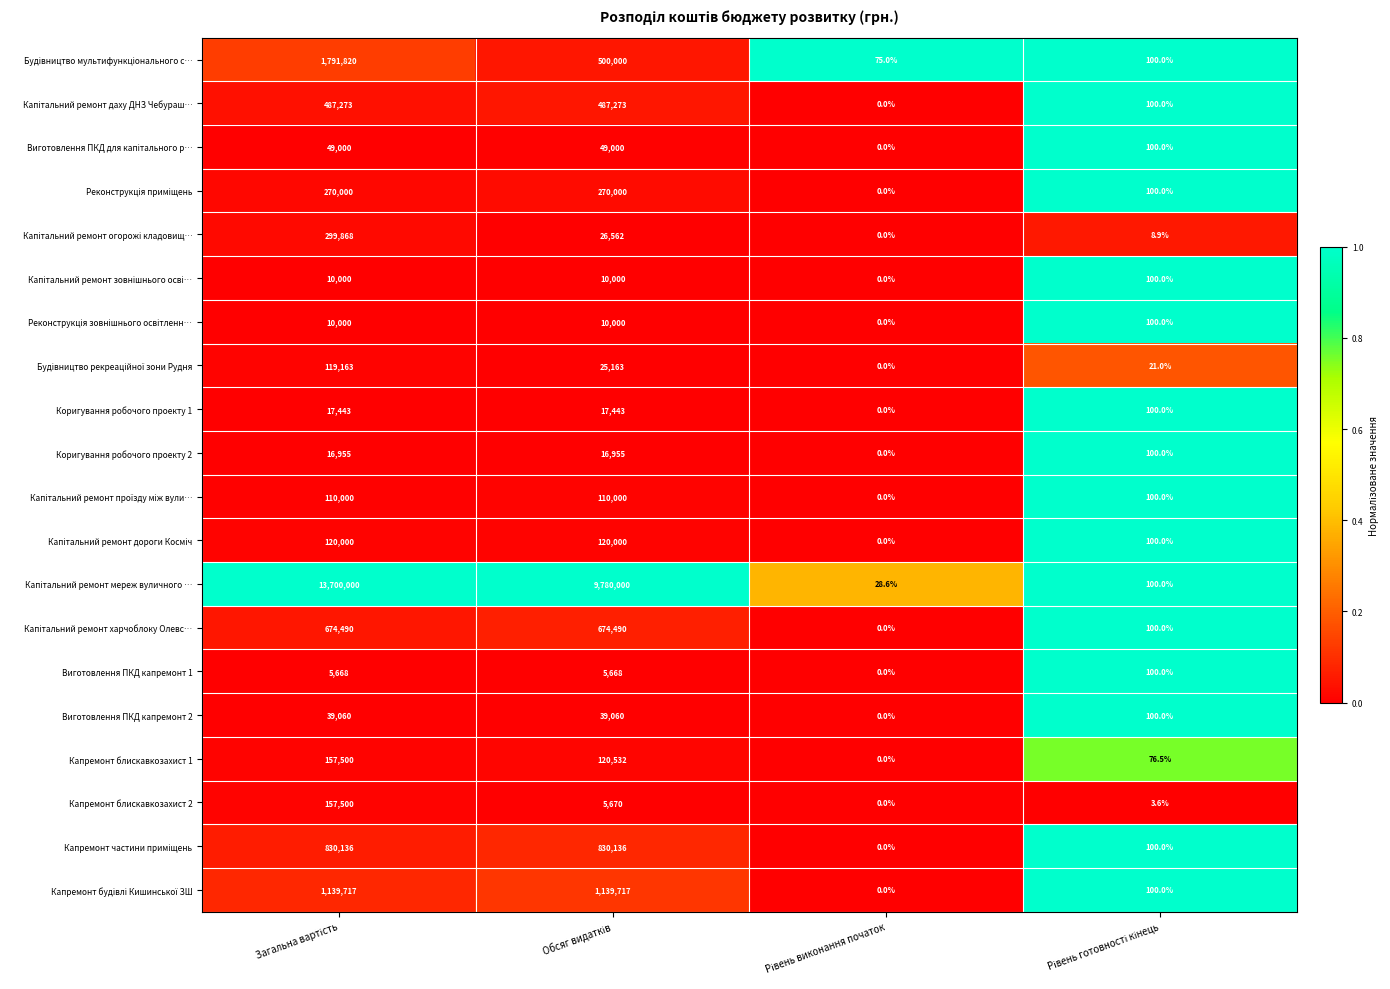

What is the average value of the Капремонт блискавкозахист 2 series?

40793.4